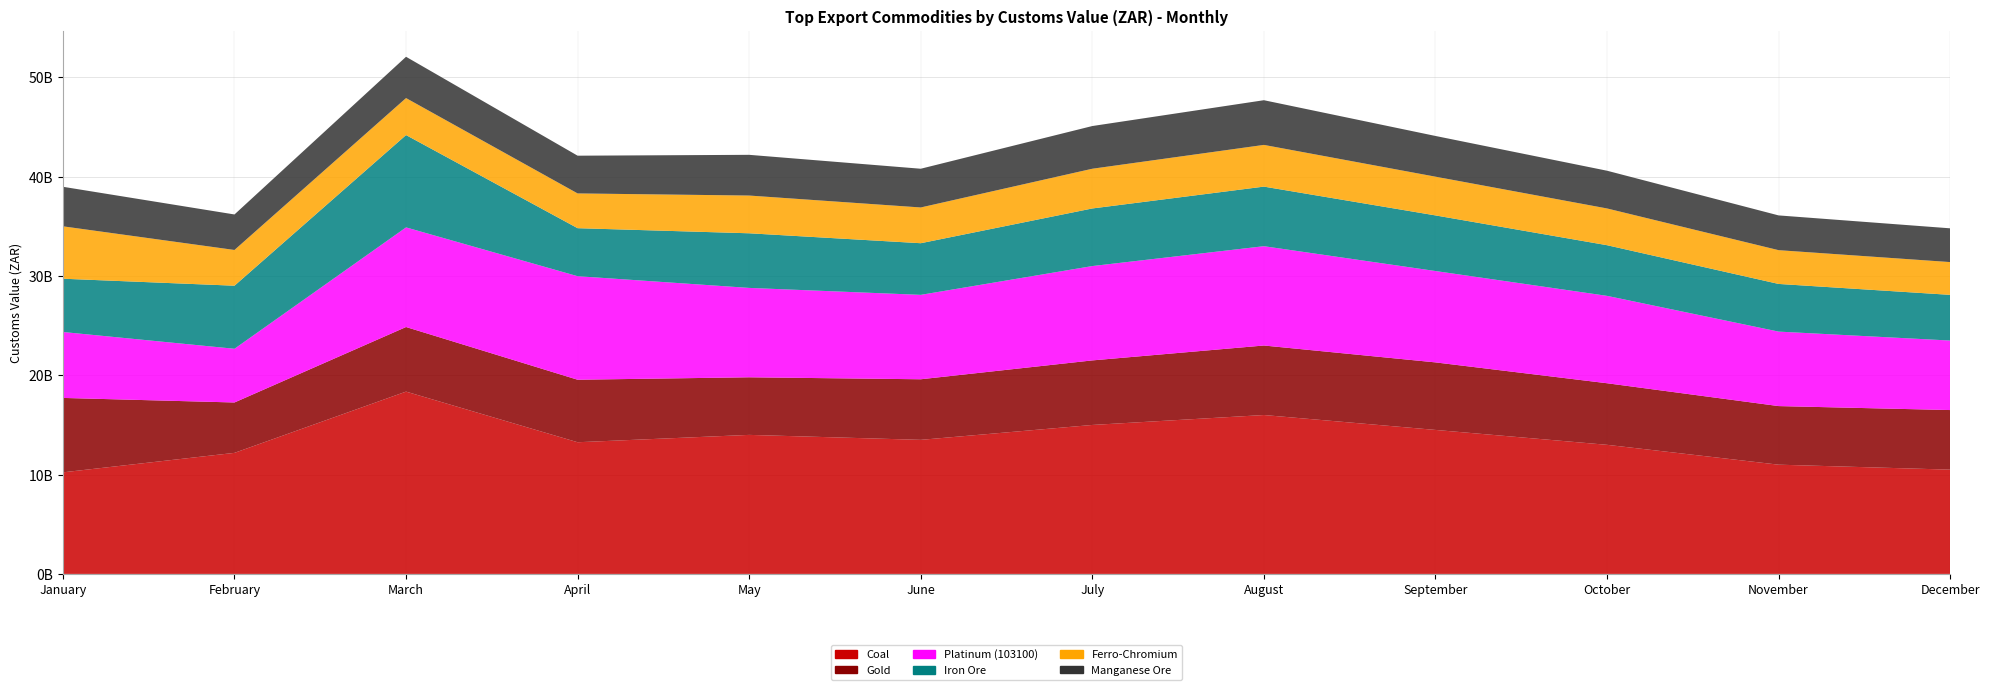

Reading left to right, transcribe all the data shown in this chart.

Coal: January=10228034770.0	February=12189386051.0	March=18357872506.0	April=13259331692.0	May=14000000000.0	June=13500000000.0	July=15000000000.0	August=16000000000.0	September=14500000000.0	October=13000000000.0	November=11000000000.0	December=10500000000.0
Gold: January=7493489623.7	February=5073550273.2	March=6504332502.2	April=6294159784.8	May=5800000000.0	June=6100000000.0	July=6500000000.0	August=7000000000.0	September=6800000000.0	October=6200000000.0	November=5900000000.0	December=6000000000.0
Platinum (103100): January=6639308827.0	February=5408733489.0	March=10031376522.0	April=10425625475.0	May=9000000000.0	June=8500000000.0	July=9500000000.0	August=10000000000.0	September=9200000000.0	October=8800000000.0	November=7500000000.0	December=7000000000.0
Iron Ore: January=5363658241.0	February=6349654954.0	March=9296446270.0	April=4834577307.0	May=5500000000.0	June=5200000000.0	July=5800000000.0	August=6000000000.0	September=5600000000.0	October=5100000000.0	November=4800000000.0	December=4600000000.0
Ferro-Chromium: January=5276852714.0	February=3598365758.0	March=3724847294.0	April=3500000000.0	May=3800000000.0	June=3600000000.0	July=4000000000.0	August=4200000000.0	September=3900000000.0	October=3700000000.0	November=3400000000.0	December=3300000000.0
Manganese Ore: January=3981981537.0	February=3575317738.0	March=4158925112.0	April=3800000000.0	May=4100000000.0	June=3900000000.0	July=4300000000.0	August=4500000000.0	September=4100000000.0	October=3800000000.0	November=3500000000.0	December=3400000000.0